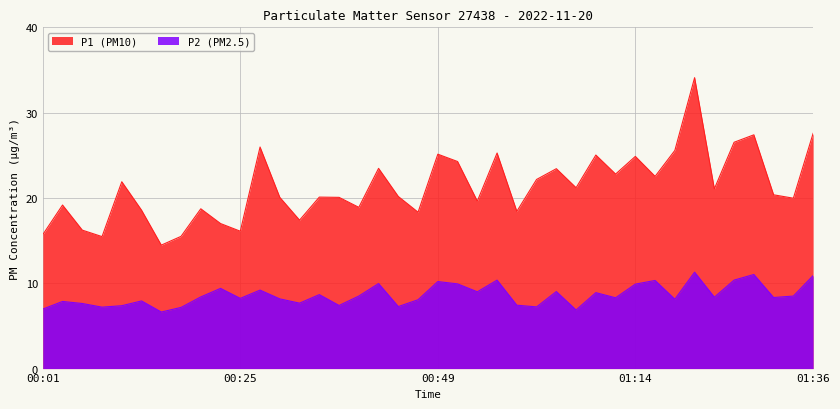

Reading left to right, what are all the values shown in this chart?

P1: 15.7	19.2	16.2	15.5	21.9	18.6	14.5	15.5	18.7	17.0	16.1	26.0	20.1	17.4	20.1	20.1	18.9	23.5	20.2	18.3	25.1	24.3	19.6	25.3	18.4	22.2	23.4	21.2	25.0	22.8	24.9	22.5	25.6	34.1	21.1	26.5	27.4	20.4	20.0	27.6
P2: 7.0	7.9	7.6	7.2	7.4	7.9	6.6	7.2	8.4	9.4	8.2	9.2	8.2	7.7	8.7	7.4	8.5	10.0	7.3	8.1	10.2	9.9	9.0	10.4	7.4	7.2	9.0	6.9	8.9	8.3	9.9	10.3	8.1	11.3	8.4	10.4	11.0	8.3	8.5	10.9